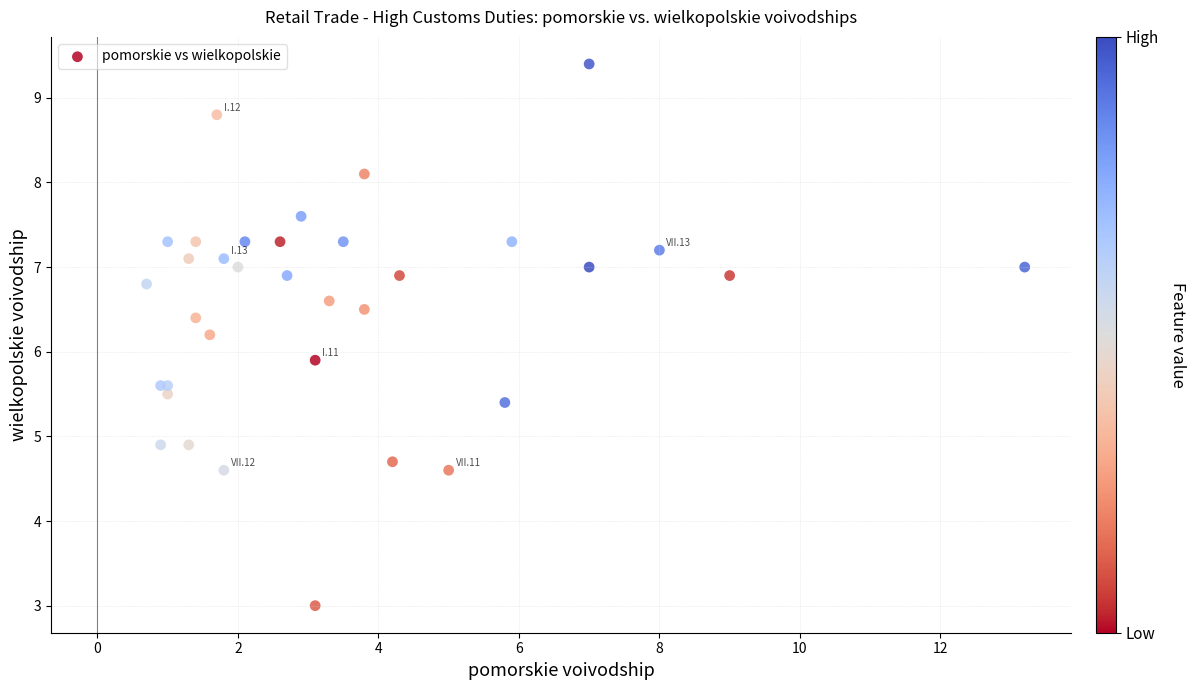

What Y value in the scatter plot is closest to 6?

5.9